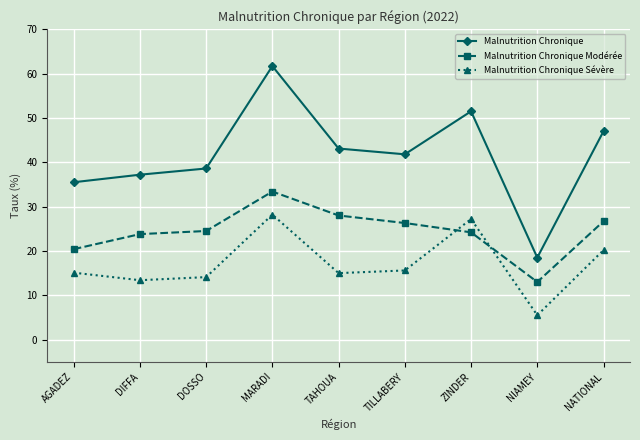

True or false: Malnutrition Chronique has a value of 70.4 at ZINDER.

False